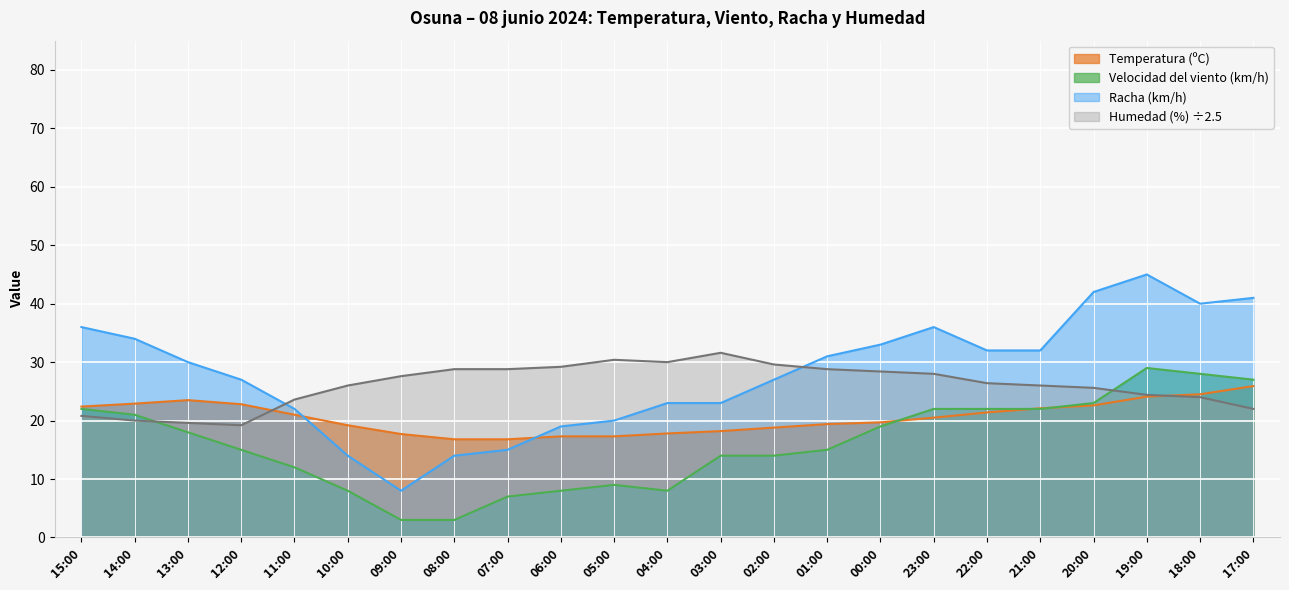

Where do Humedad (%) and Racha (km/h) first cross each other?

12:00 and 11:00